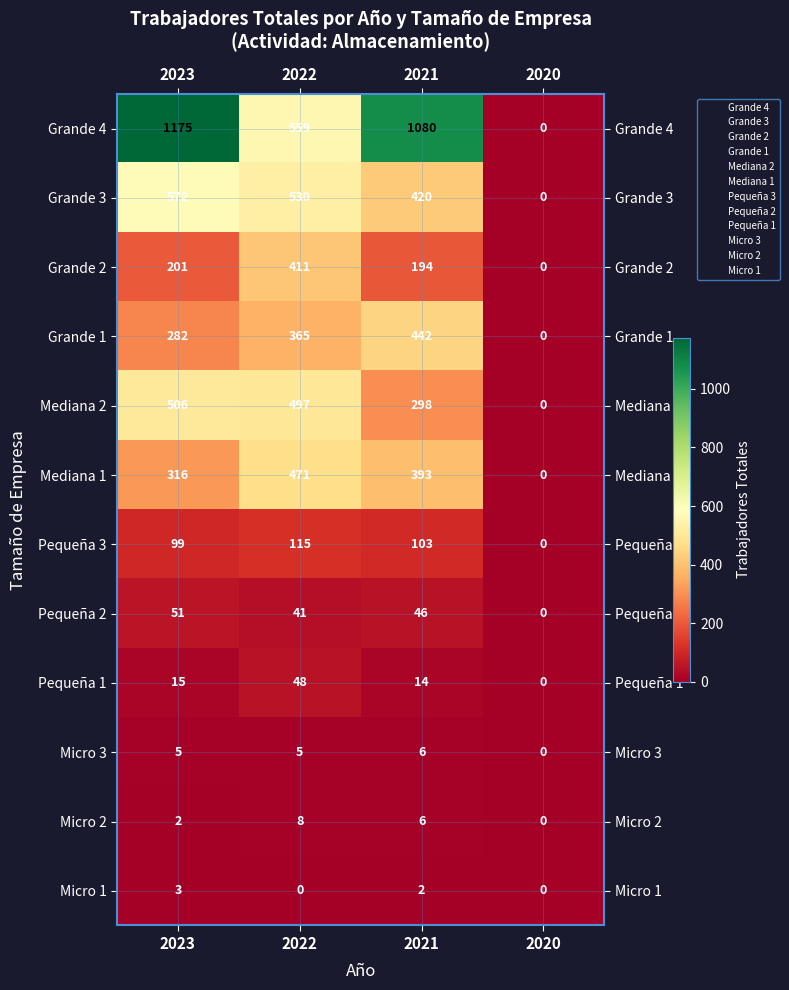

Rank the categories by Grande 4 value from highest to lowest.

2023, 2021, 2022, 2020